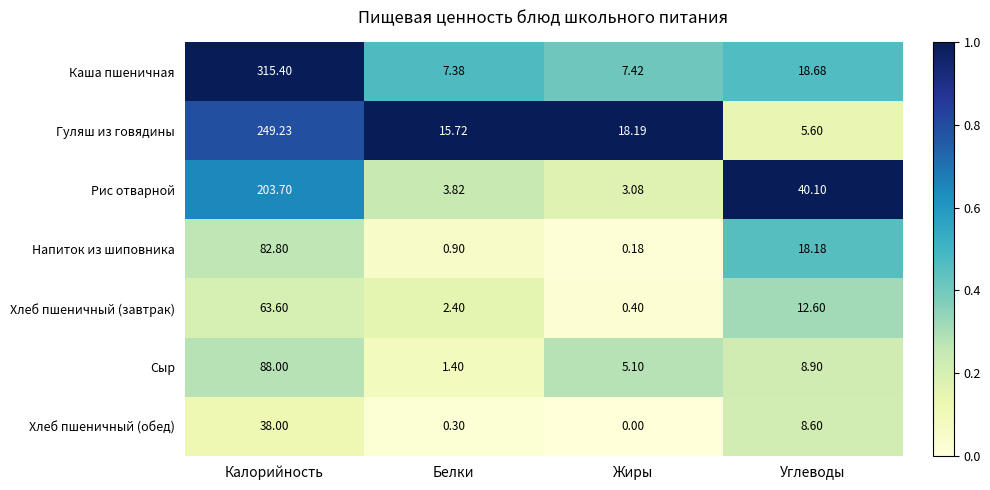

At which label does Рис отварной reach its peak?

Калорийность